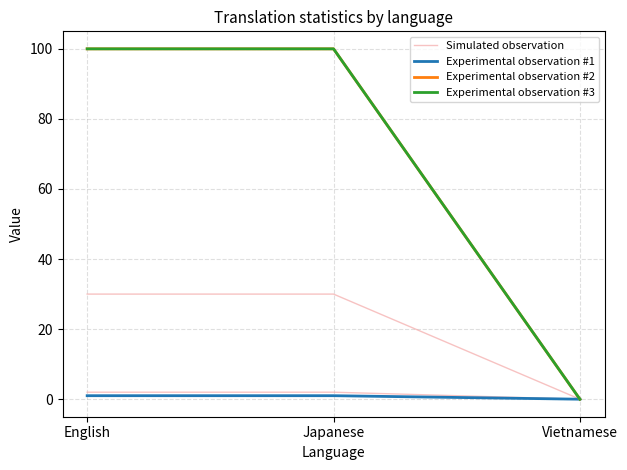

Reading left to right, transcribe all the data shown in this chart.

Simulated observation: English=100	Japanese=100	Vietnamese=0
Experimental observation #1: English=1	Japanese=1	Vietnamese=0
Experimental observation #2: English=100	Japanese=100	Vietnamese=0
Experimental observation #3: English=100	Japanese=100	Vietnamese=0